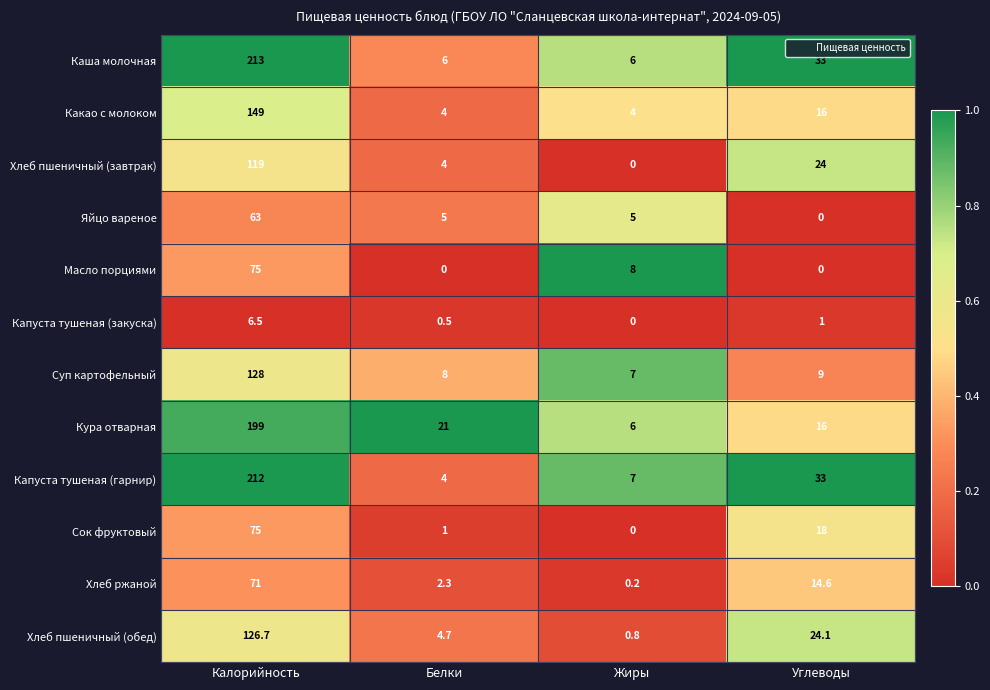

Rank the categories by Хлеб ржаной value from highest to lowest.

Калорийность, Углеводы, Белки, Жиры